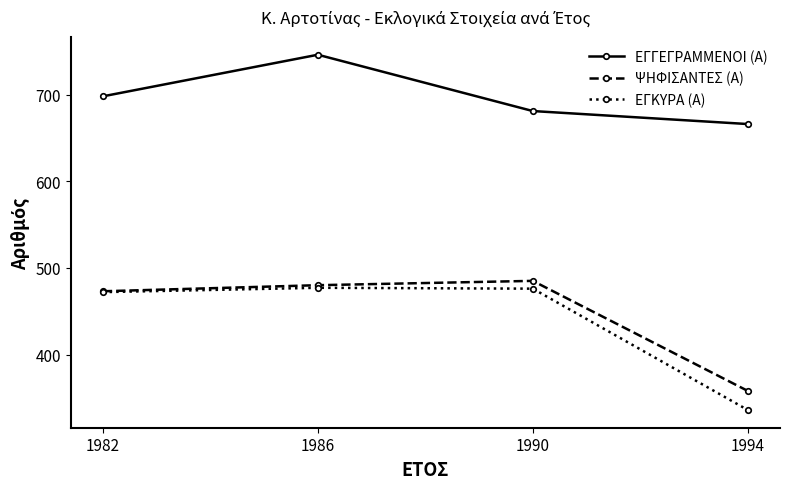

True or false: ΕΓΚΥΡΑ (Α) has more than 0 points higher than both neighbors.

True